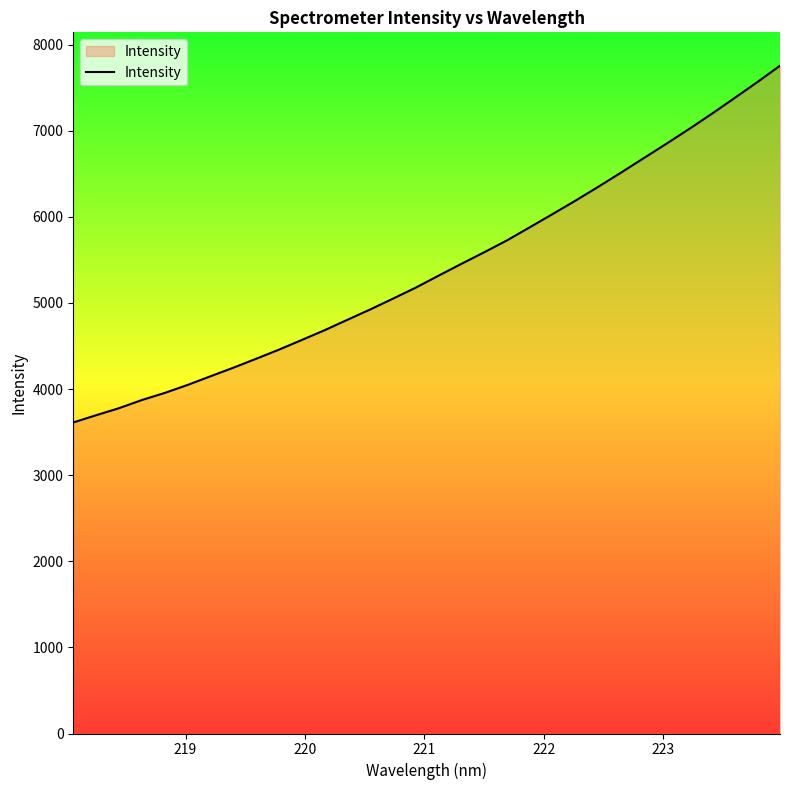

What is the minimum value shown in the chart?

3611.7